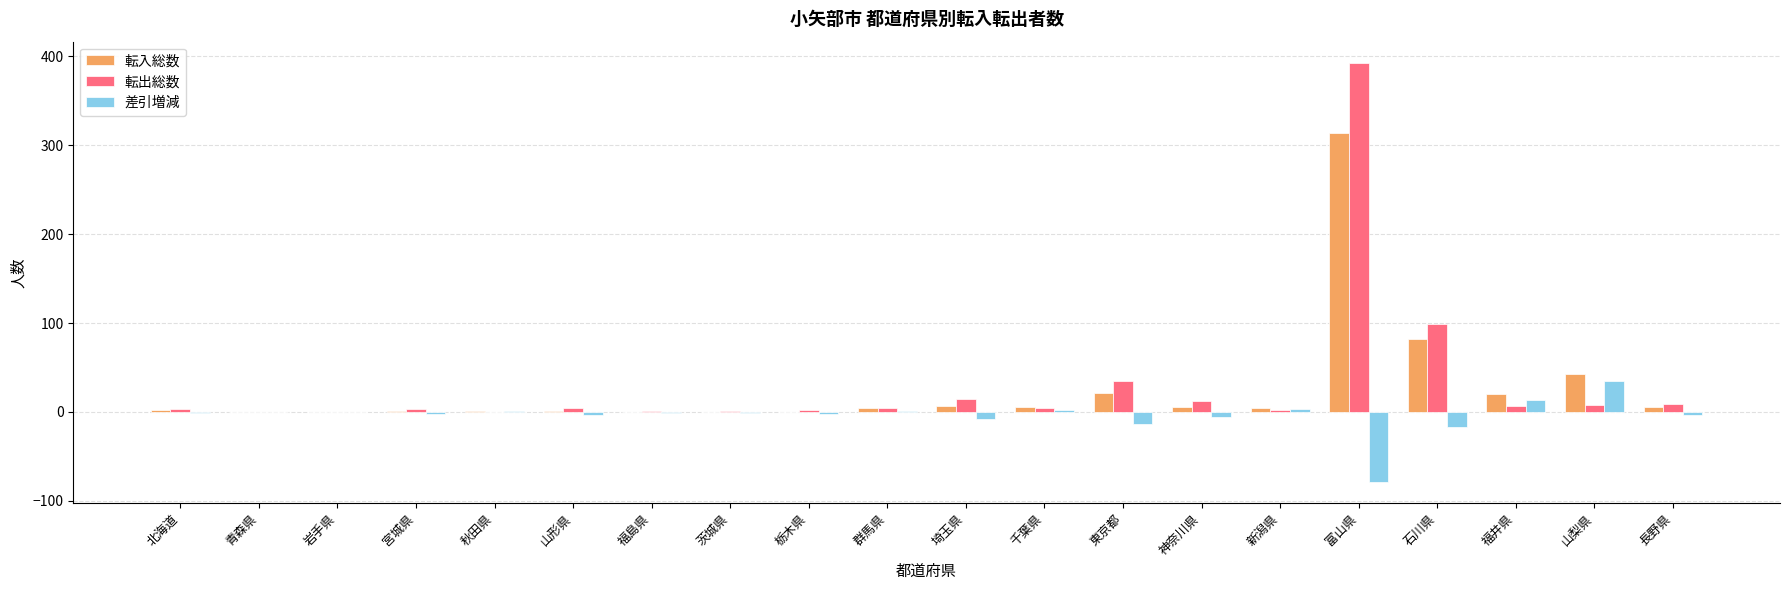

What is the sum of all 差引増減 values?

-82